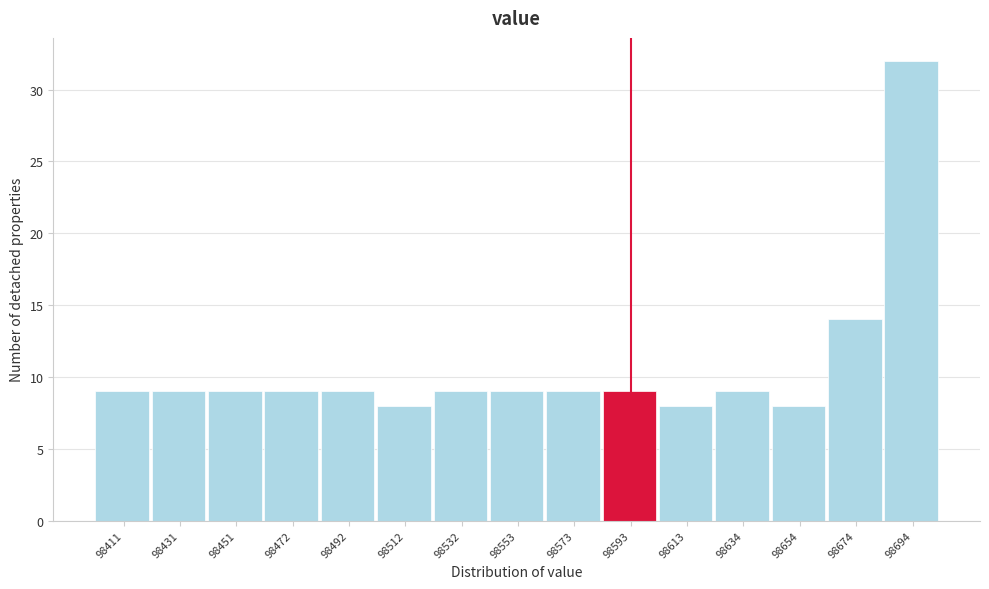

Reading left to right, transcribe all the data shown in this chart.

98411=9	98431=9	98451=9	98472=9	98492=9	98512=8	98532=9	98553=9	98573=9	98593=9	98613=8	98634=9	98654=8	98674=14	98694=32